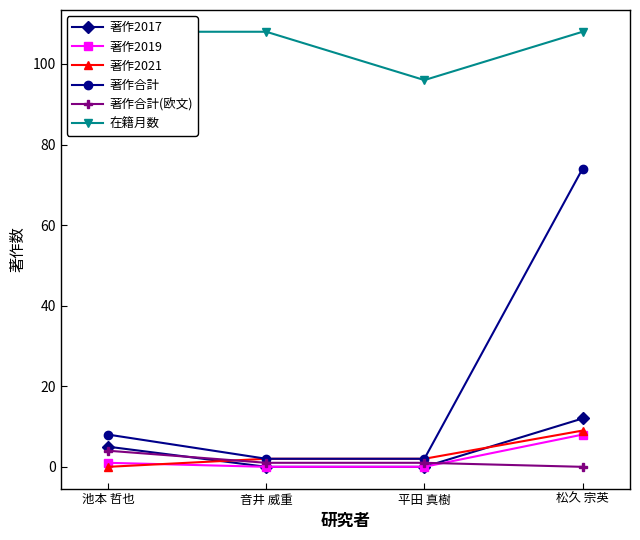

Rank the series by their maximum value, from lowest to highest.

著作合計(欧文), 著作2019, 著作2021, 著作2017, 著作合計, 在籍月数